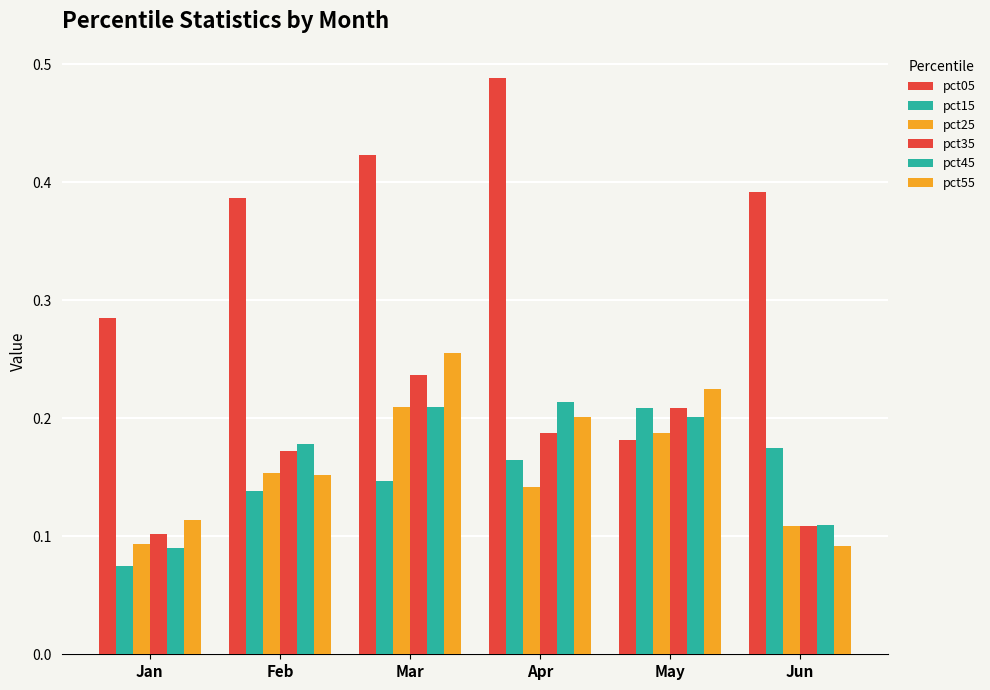

Rank the series by their maximum value, from lowest to highest.

pct15, pct25, pct45, pct35, pct55, pct05